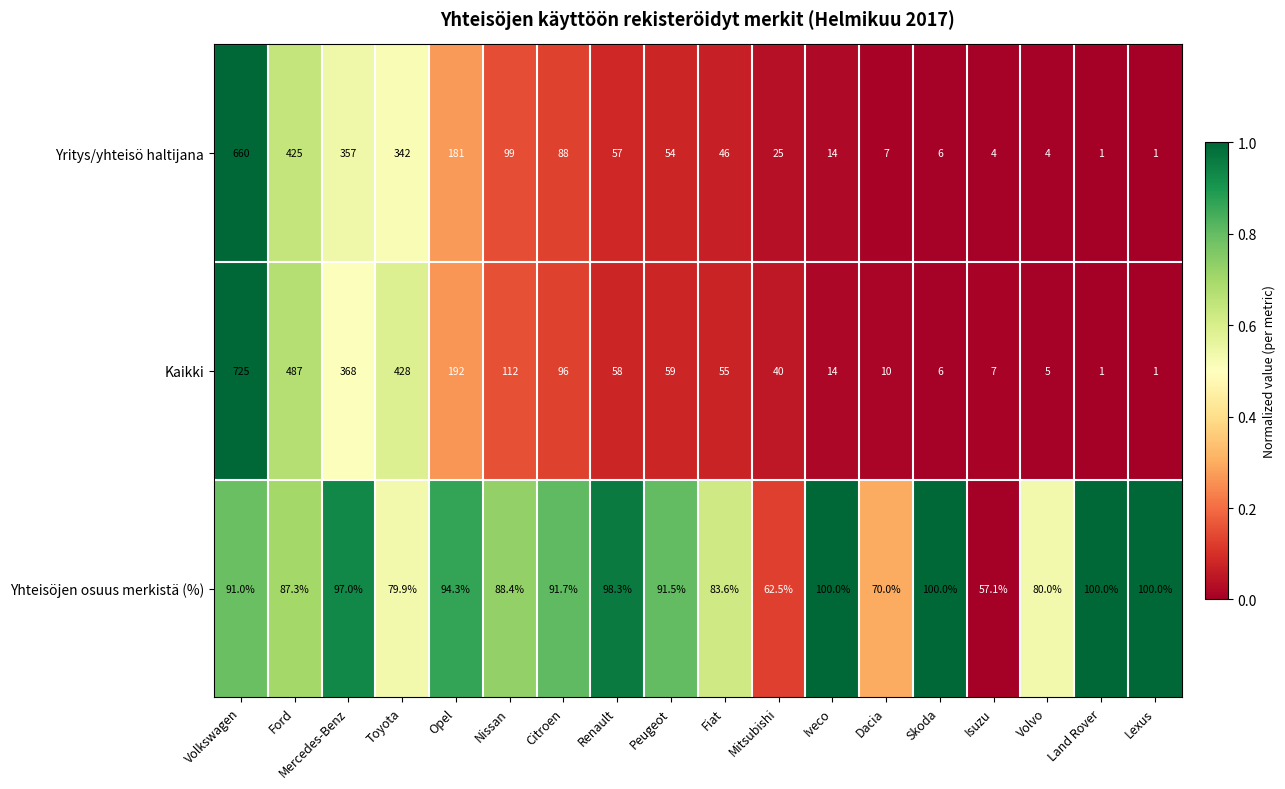

Which series has the largest range (max minus min)?

Kaikki